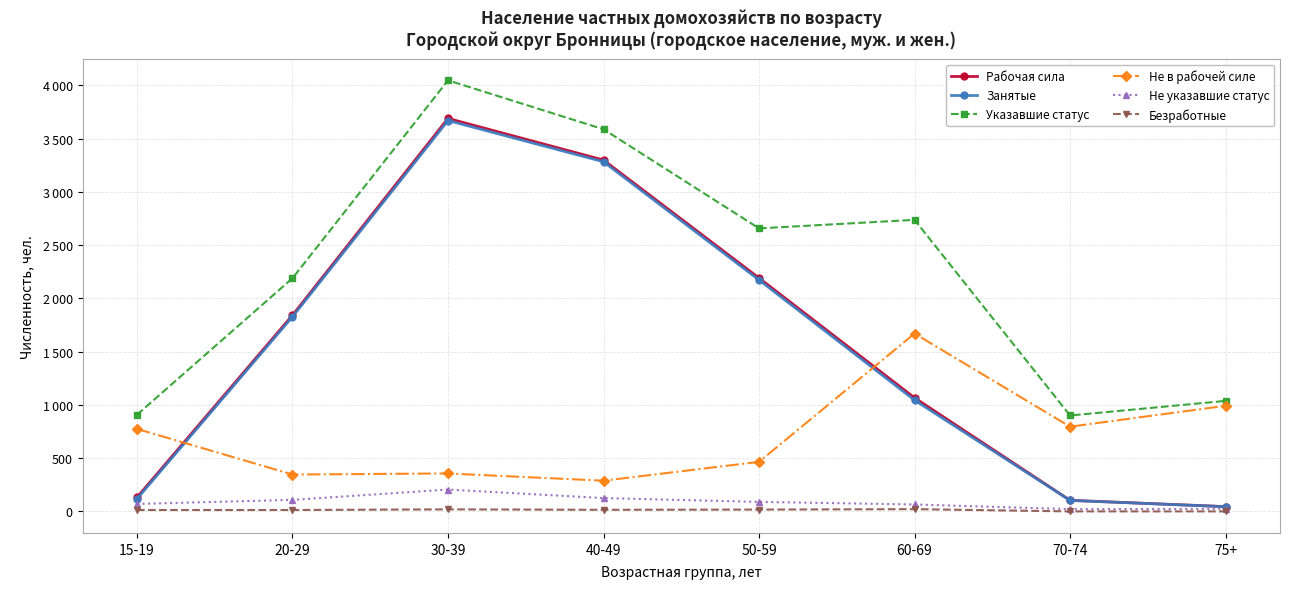

Does the chart have visible grid lines?

Yes